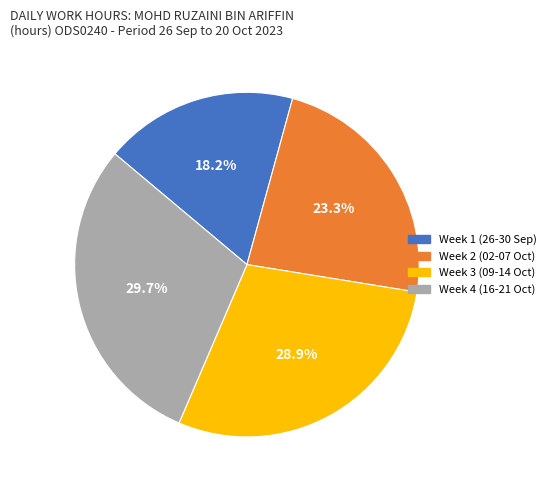

Is there a majority slice in this chart?

No